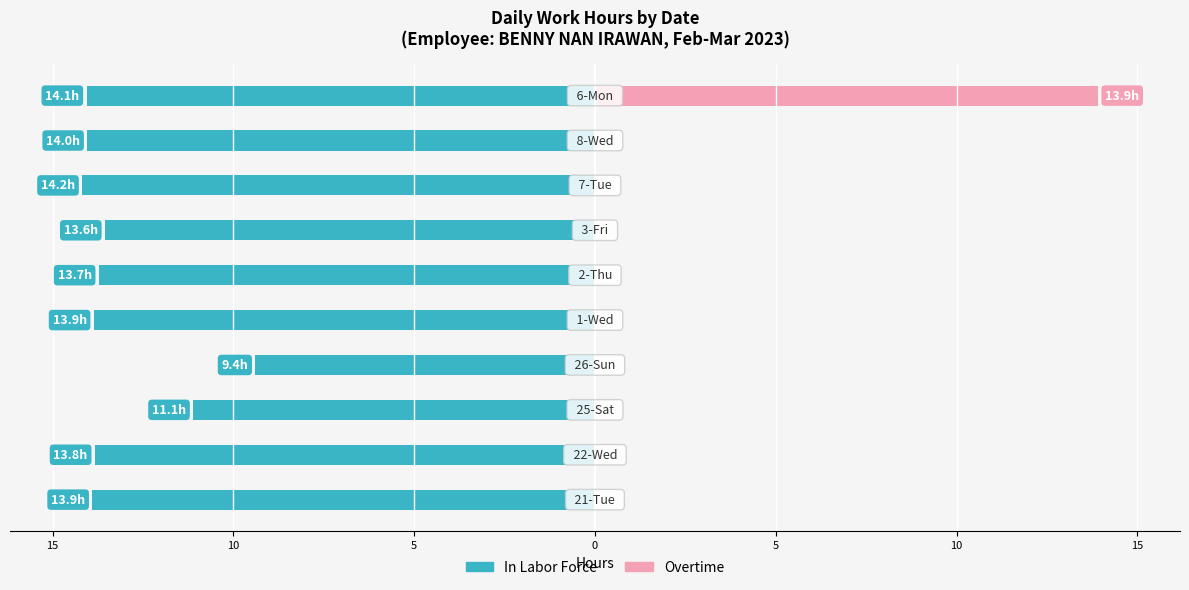

Are the bars grouped side by side (vs. stacked)?

Yes